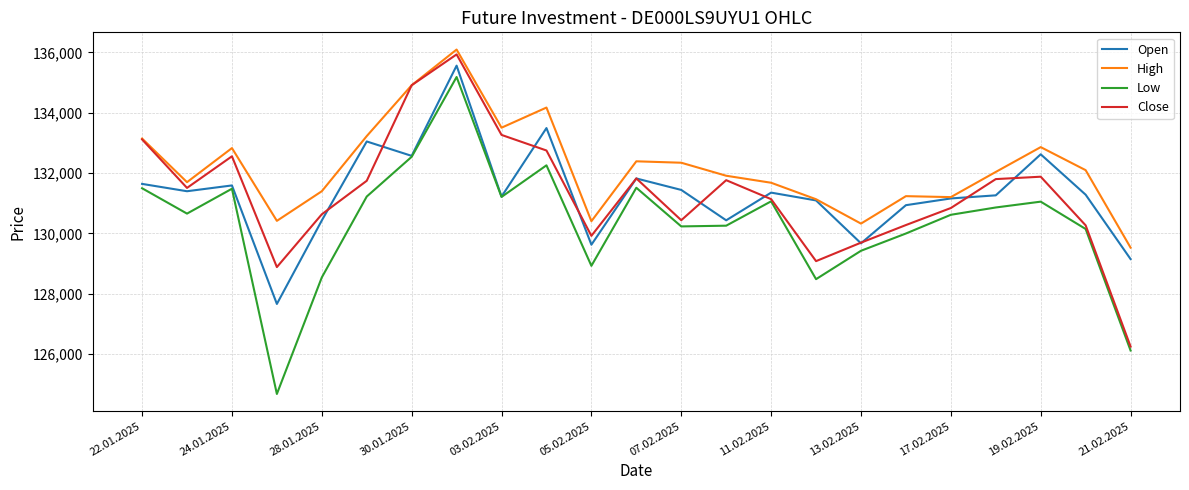

True or false: High and Low cross at least once.

False